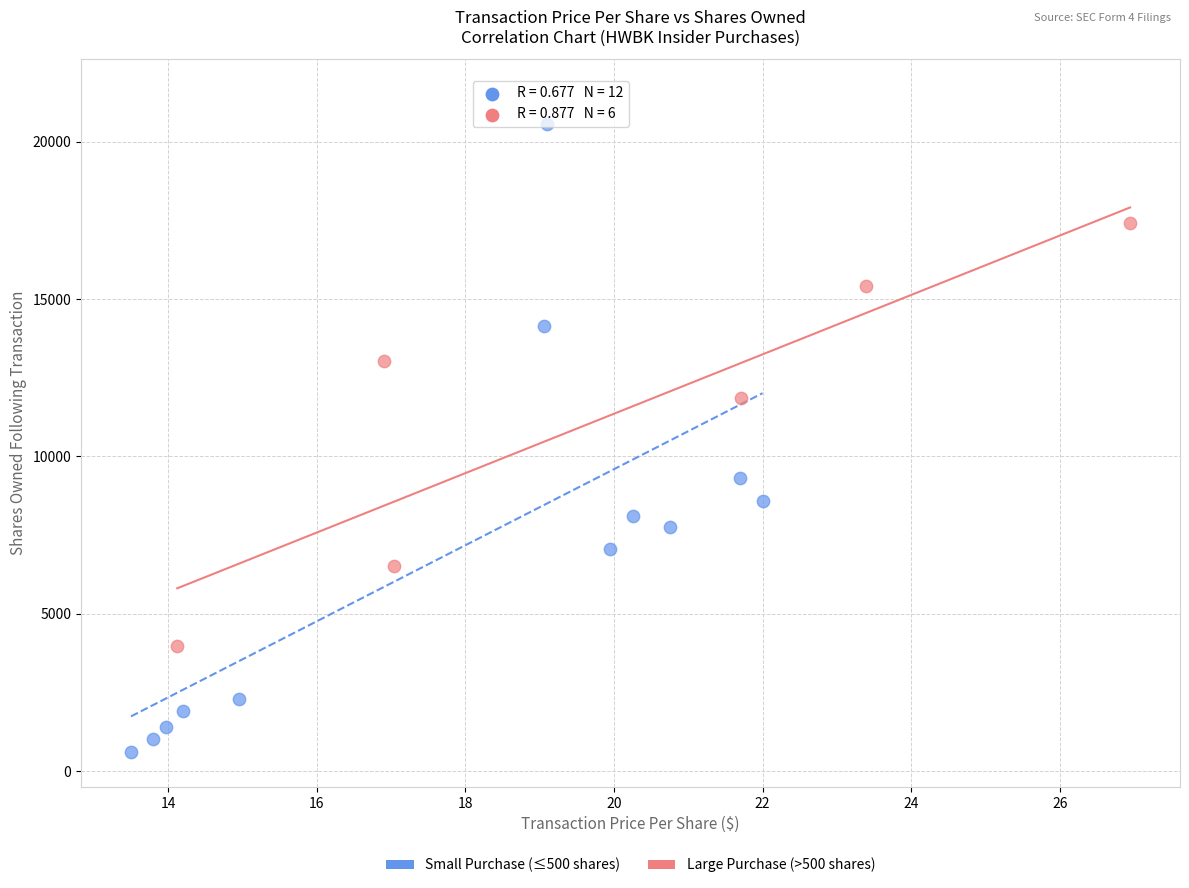

Which series reaches the minimum Y coordinate?

Small Purchase (≤500 shares)